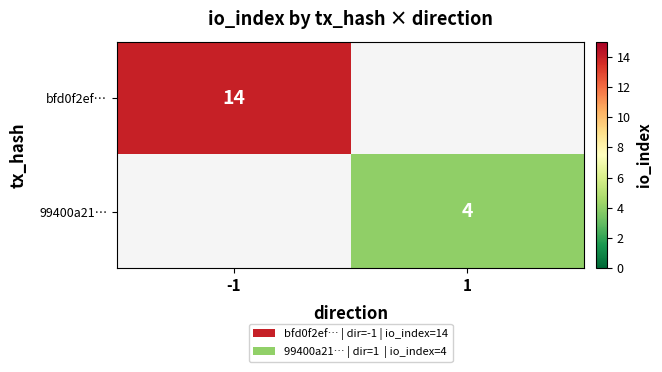

How many series are shown in this chart?

2